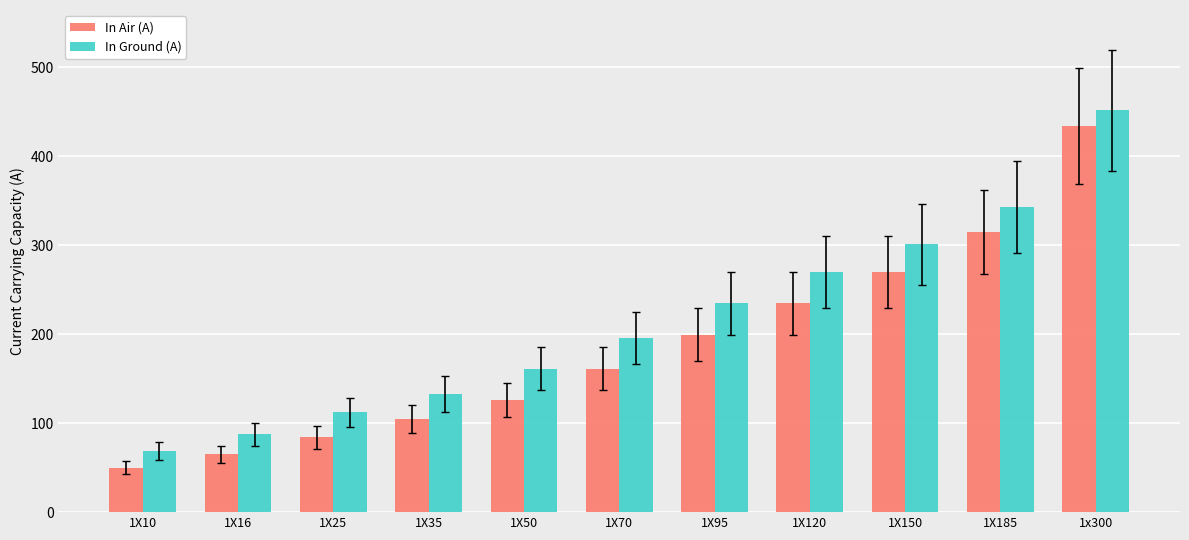

What is the average value of the In Air (A) series?

185.8